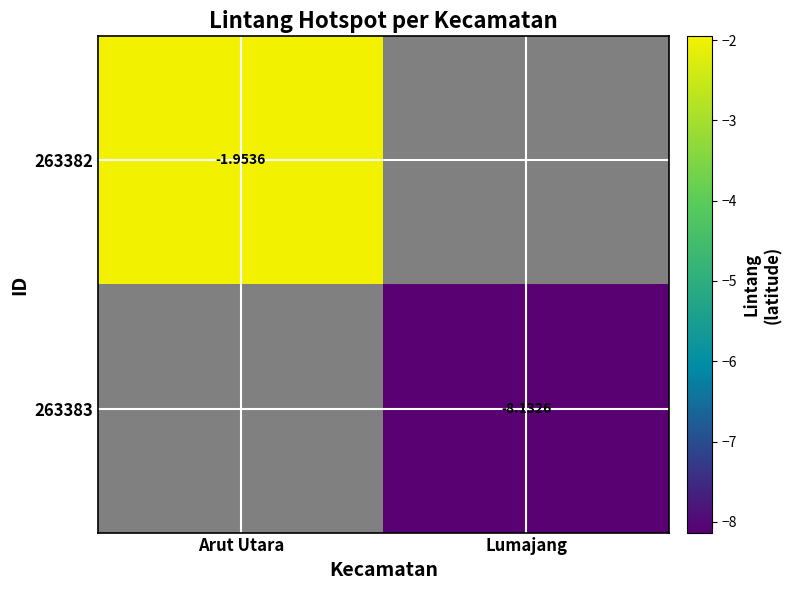

True or false: 263382 has a value of -3.3 at Arut Utara.

False